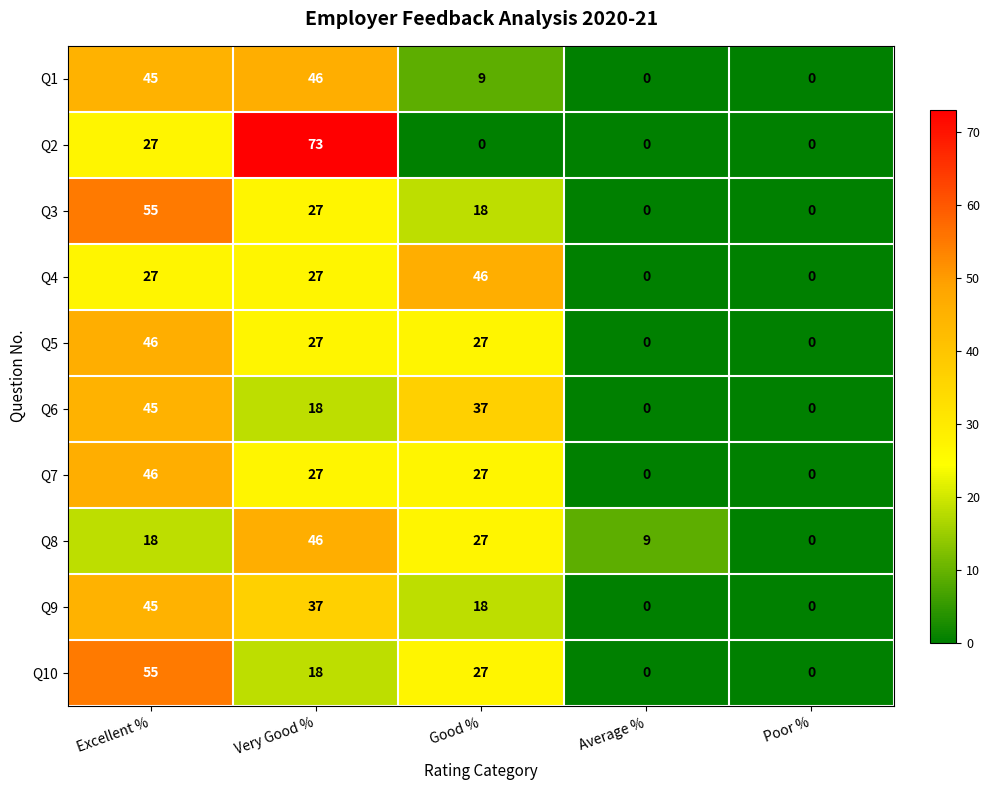

How many Q10 values are between 0 and 27?

4